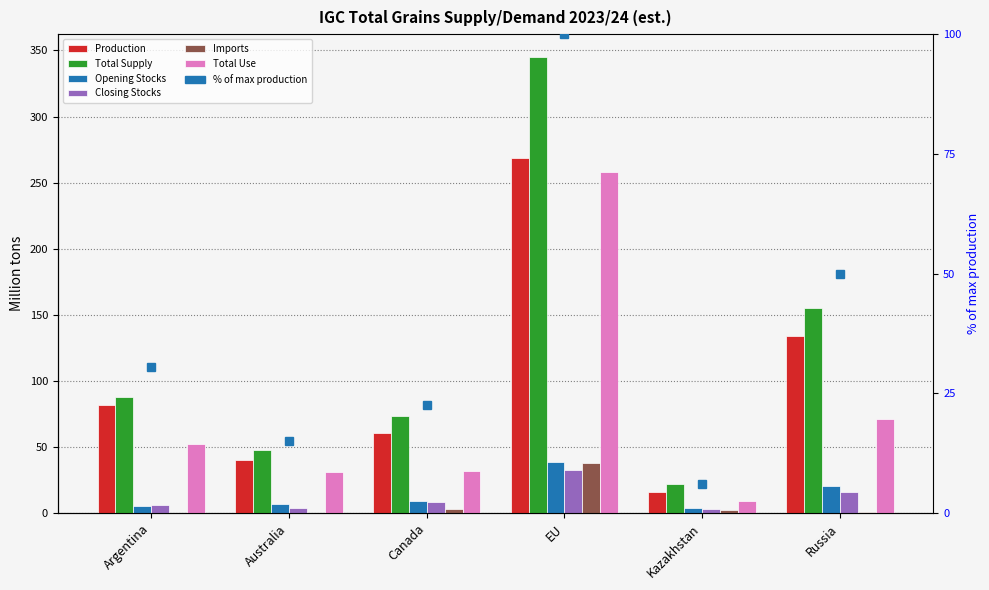

Is the value of Closing Stocks at Kazakhstan greater than the value of Production at Kazakhstan?

No